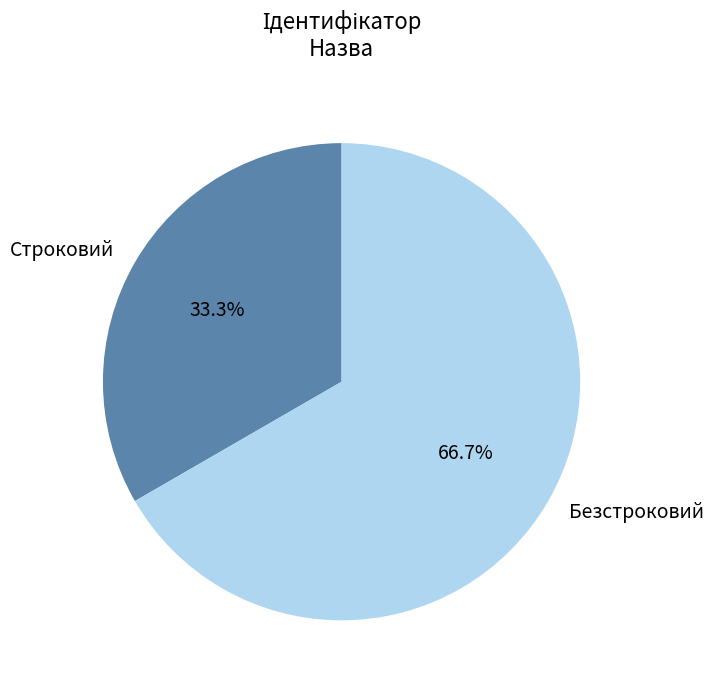

What percentage is the Строковий slice, to the nearest percent?

33%